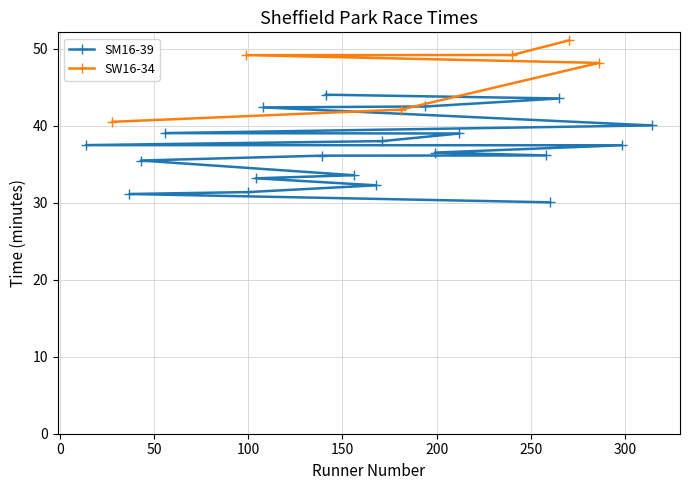

What position from the left is 199?

10